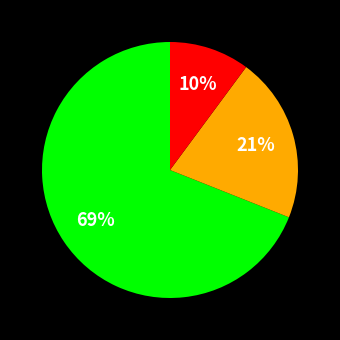

Is there a majority slice in this chart?

Yes